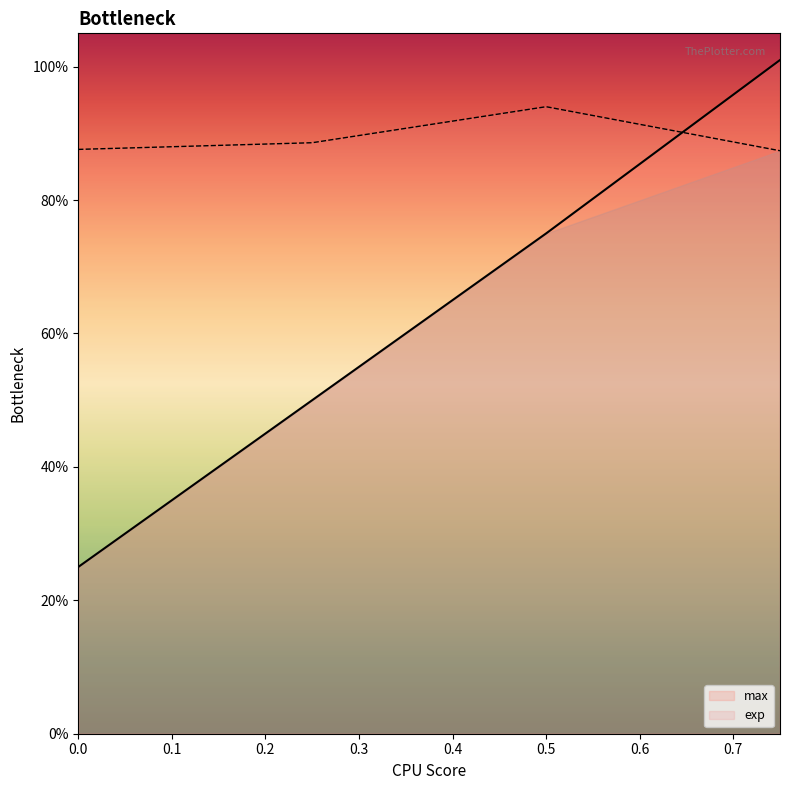

How many lines are shown in the chart?

2